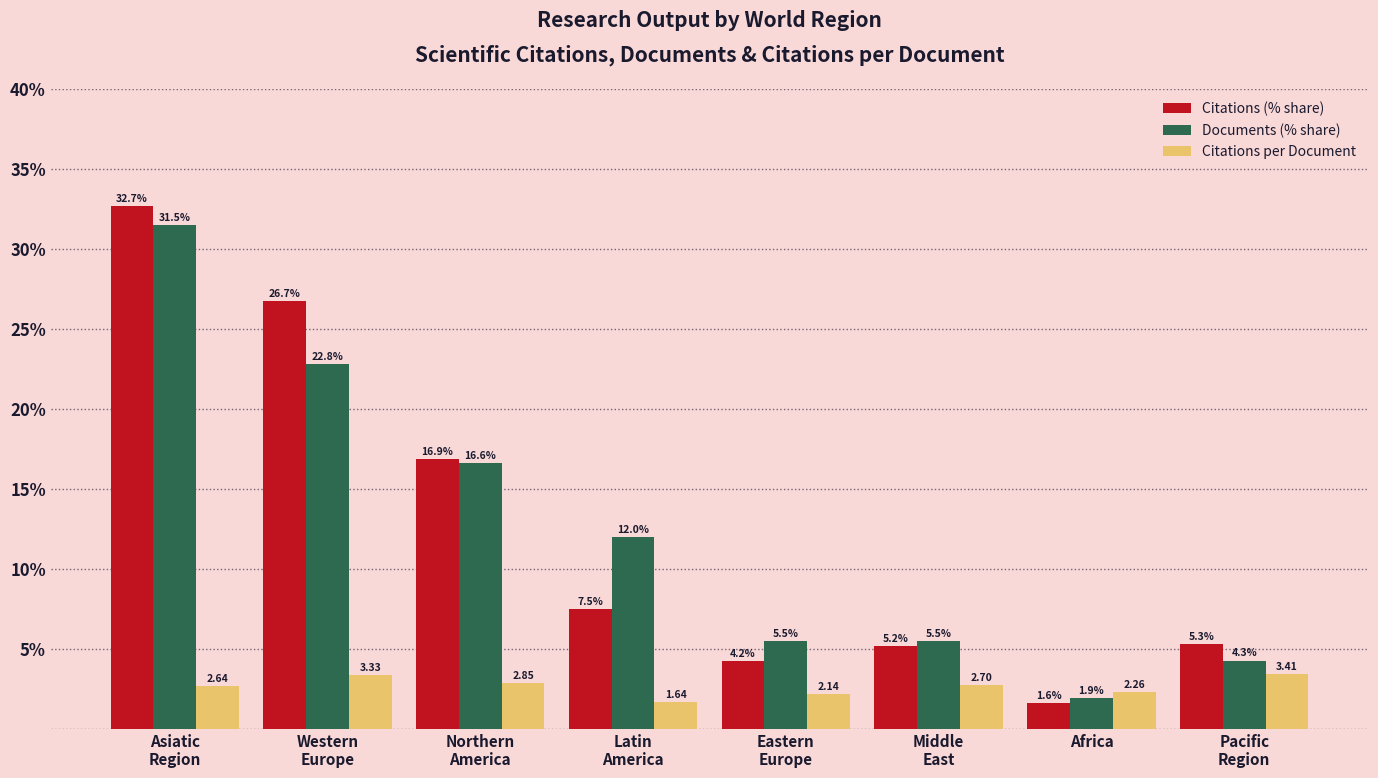

At which label does Citations per Document first exceed 2?

Asiatic
Region